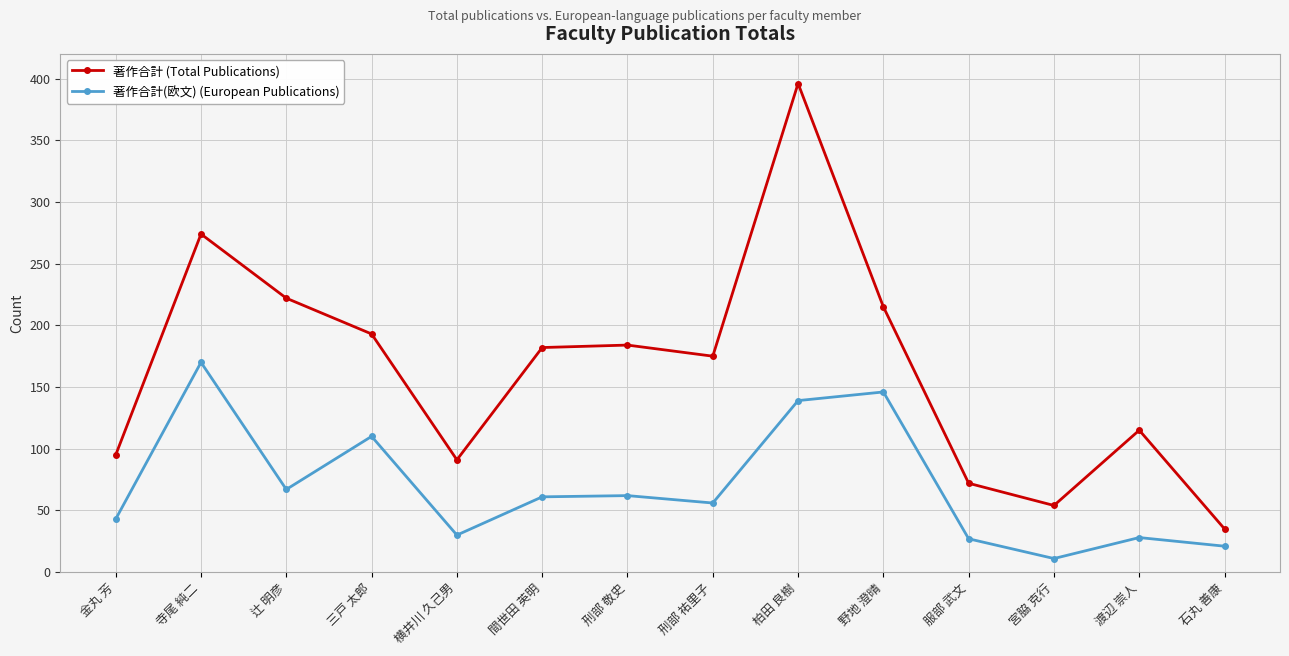

How many lines are shown in the chart?

2